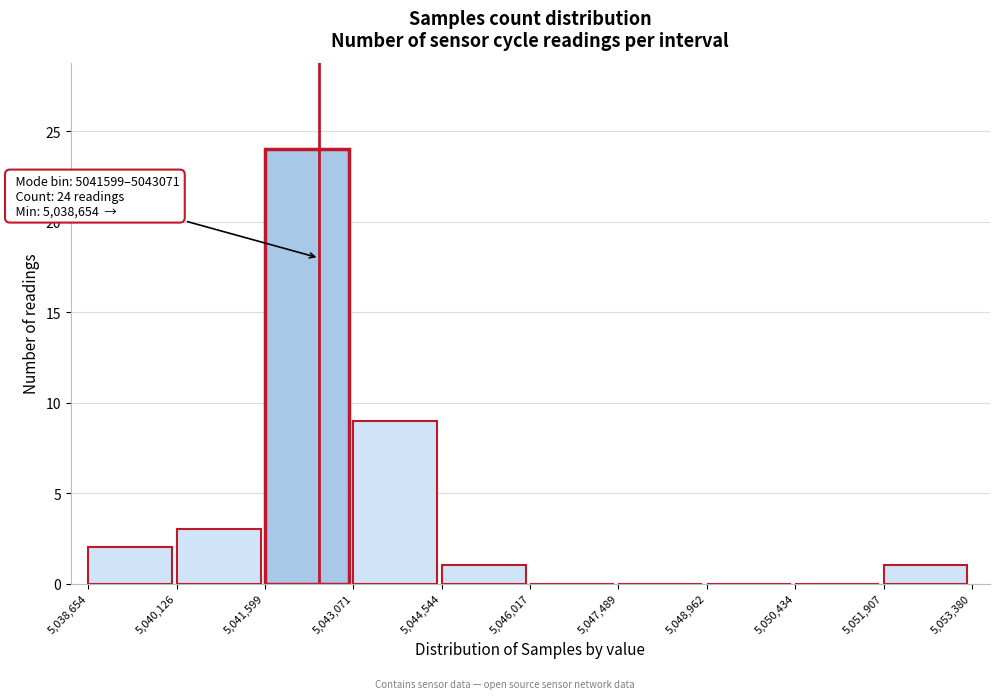

Over which range of the x-axis is the bar tallest?

5,041,599 to 5,043,071